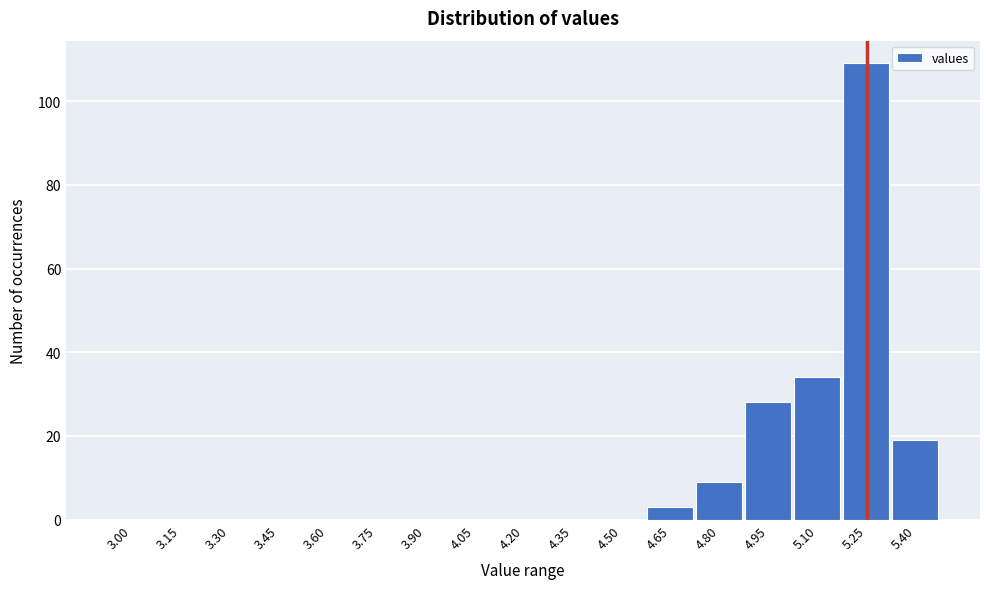

Reading right to left, extract all data points from this chart.

5.40=19	5.25=109	5.10=34	4.95=28	4.80=9	4.65=3	4.50=0	4.35=0	4.20=0	4.05=0	3.90=0	3.75=0	3.60=0	3.45=0	3.30=0	3.15=0	3.00=0